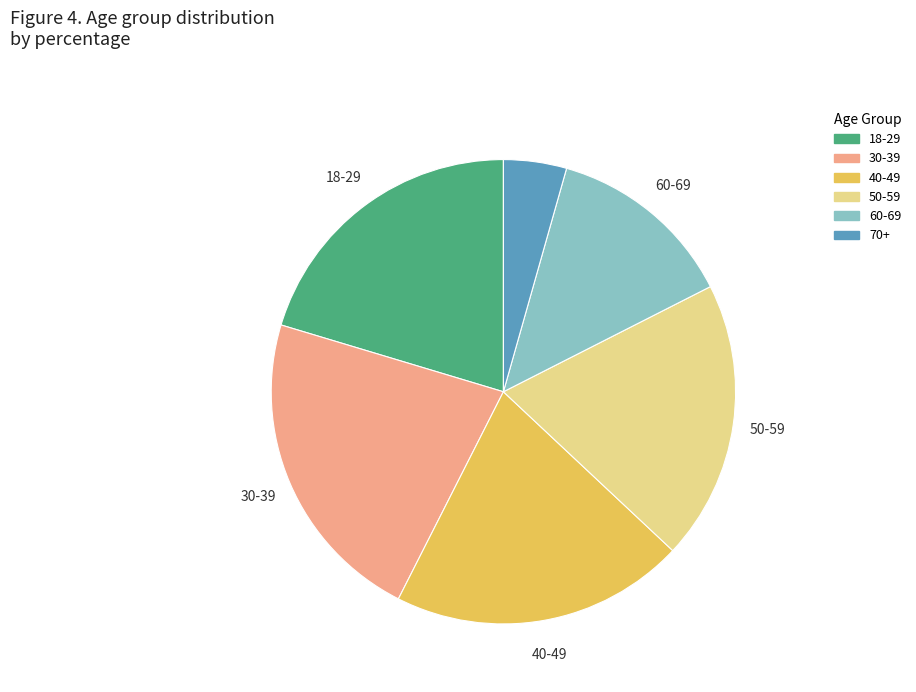

True or false: 50-59 accounts for 10% of the total.

False